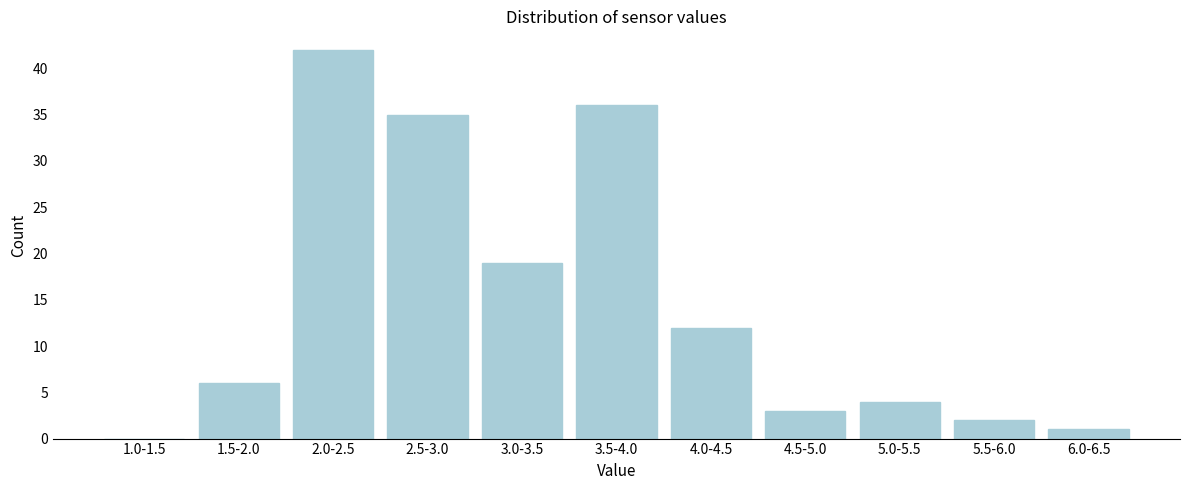

Reading left to right, extract all data points from this chart.

1.0-1.5=0	1.5-2.0=6	2.0-2.5=42	2.5-3.0=35	3.0-3.5=19	3.5-4.0=36	4.0-4.5=12	4.5-5.0=3	5.0-5.5=4	5.5-6.0=2	6.0-6.5=1